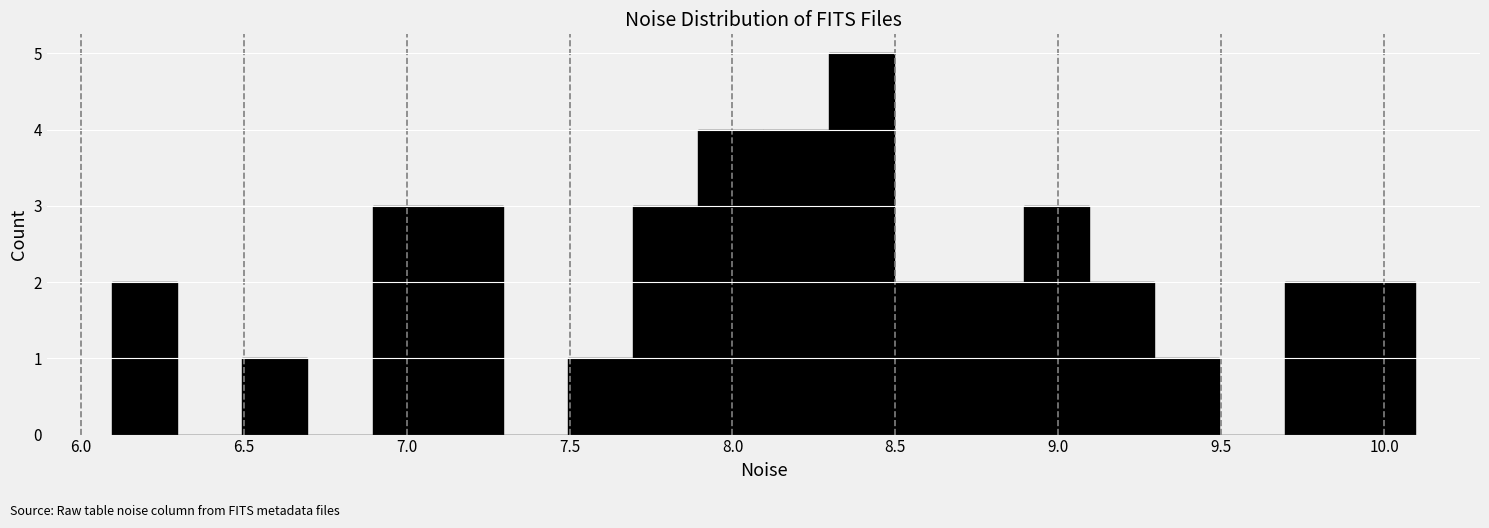

Around what value on the x-axis is the tallest bar? Give the approximate position of its centre, as read against the axis.

8.40